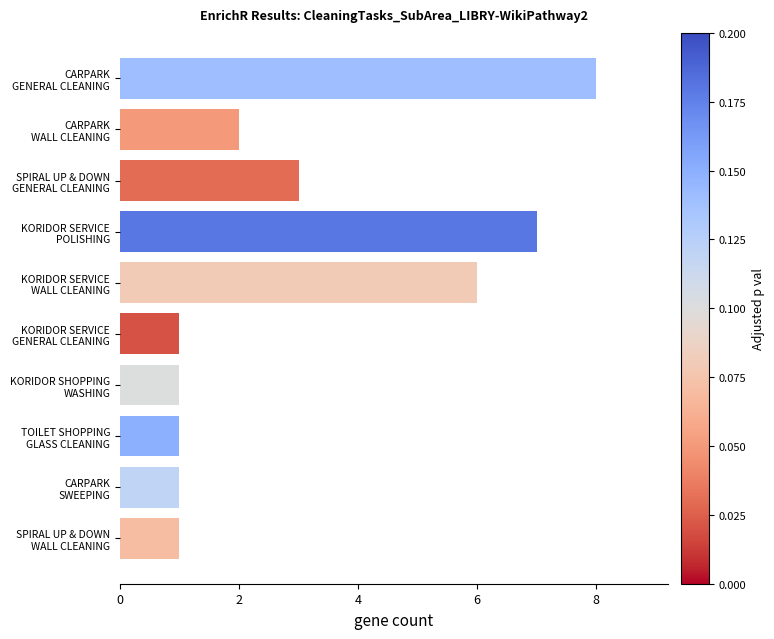

How many series are shown in this chart?

1